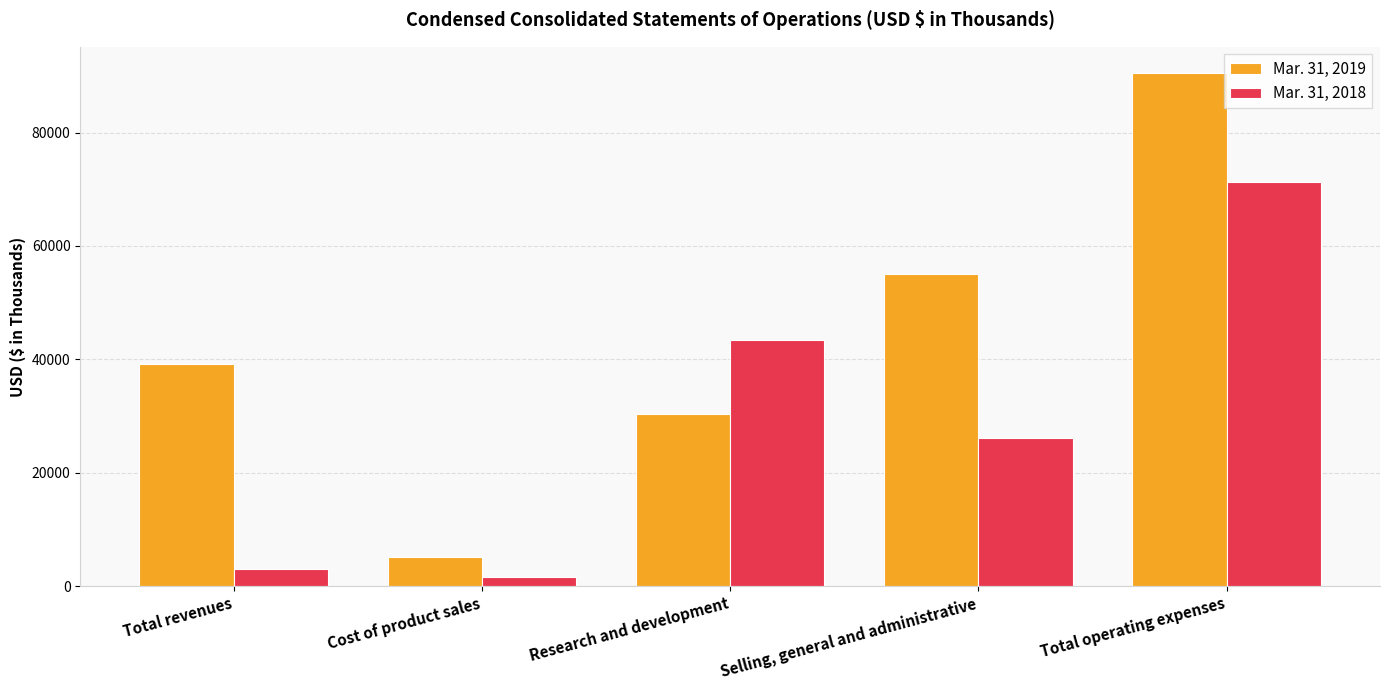

At which label is Mar. 31, 2019 closest to 47857?

Selling, general and administrative